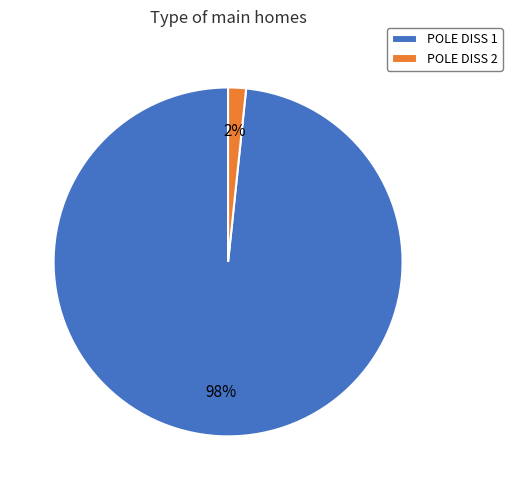

Rank the categories by value from highest to lowest.

POLE DISS 1, POLE DISS 2